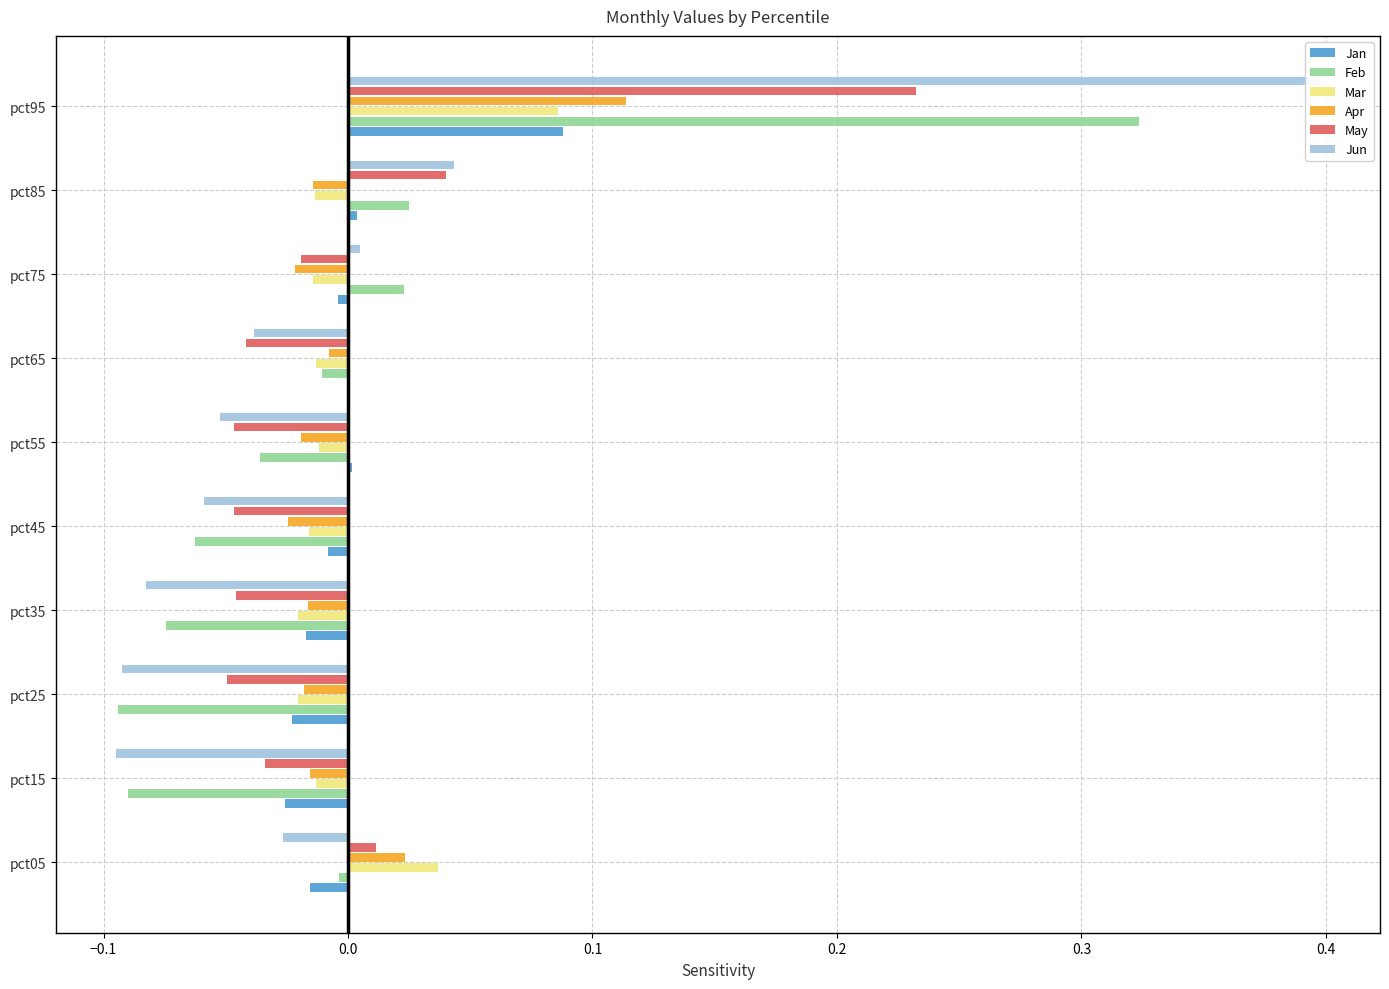

How many groups of bars are there?

10